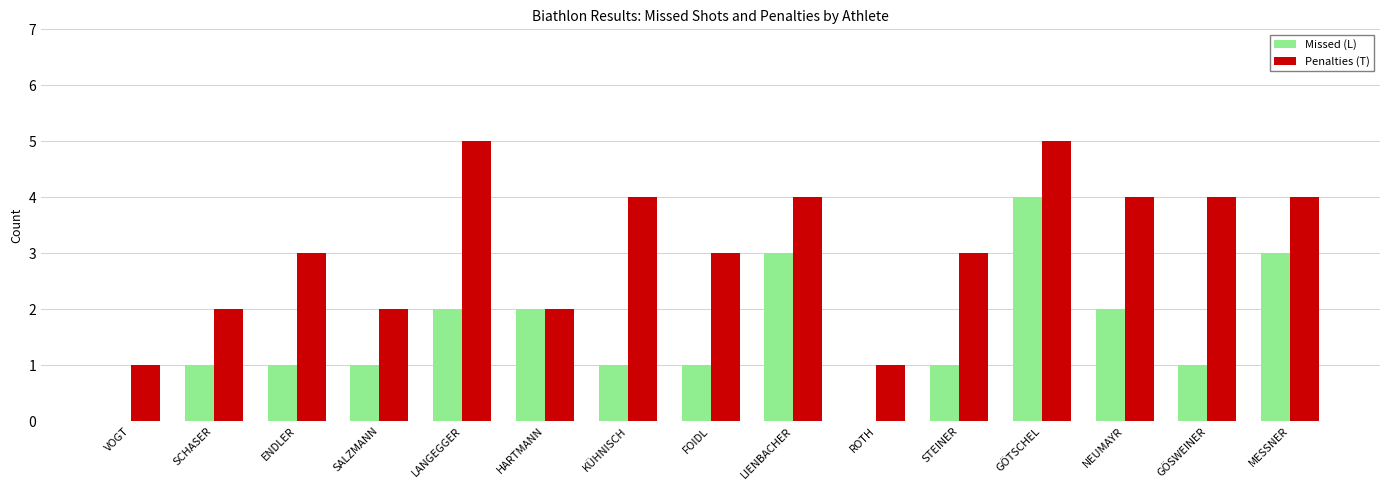

Reading left to right, what are all the values shown in this chart?

Missed (L): VOGT=0	SCHASER=1	ENDLER=1	SALZMANN=1	LANGEGGER=2	HARTMANN=2	KÜHNISCH=1	FOIDL=1	LIENBACHER=3	ROTH=0	STEINER=1	GÖTSCHEL=4	NEUMAYR=2	GÖSWEINER=1	MESSNER=3
Penalties (T): VOGT=1	SCHASER=2	ENDLER=3	SALZMANN=2	LANGEGGER=5	HARTMANN=2	KÜHNISCH=4	FOIDL=3	LIENBACHER=4	ROTH=1	STEINER=3	GÖTSCHEL=5	NEUMAYR=4	GÖSWEINER=4	MESSNER=4